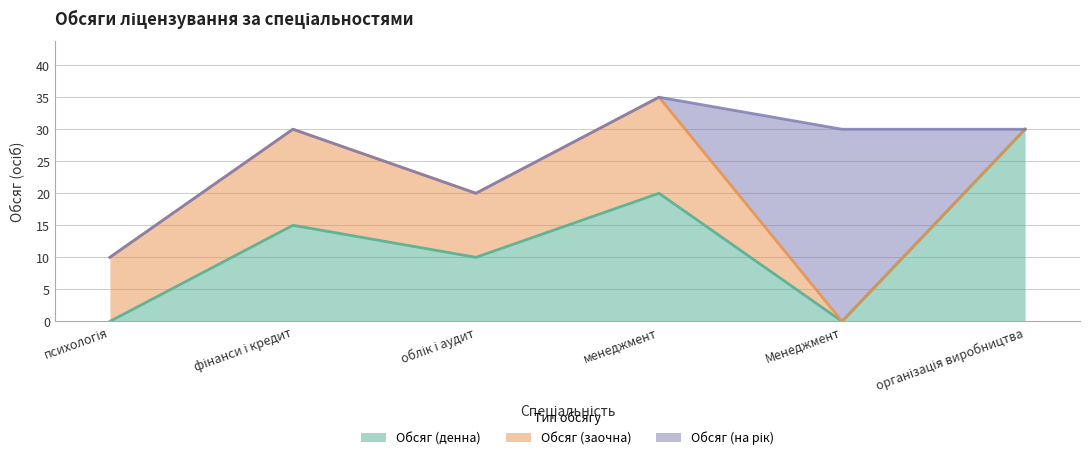

Reading right to left, extract all data points from this chart.

Обсяг (денна): організація виробництва=30	Менеджмент=0	менеджмент=20	облік і аудит=10	фінанси і кредит=15	психологія=0
Обсяг (заочна): організація виробництва=0	Менеджмент=0	менеджмент=15	облік і аудит=10	фінанси і кредит=15	психологія=10
Обсяг (на рік): організація виробництва=0	Менеджмент=30	менеджмент=0	облік і аудит=0	фінанси і кредит=0	психологія=0